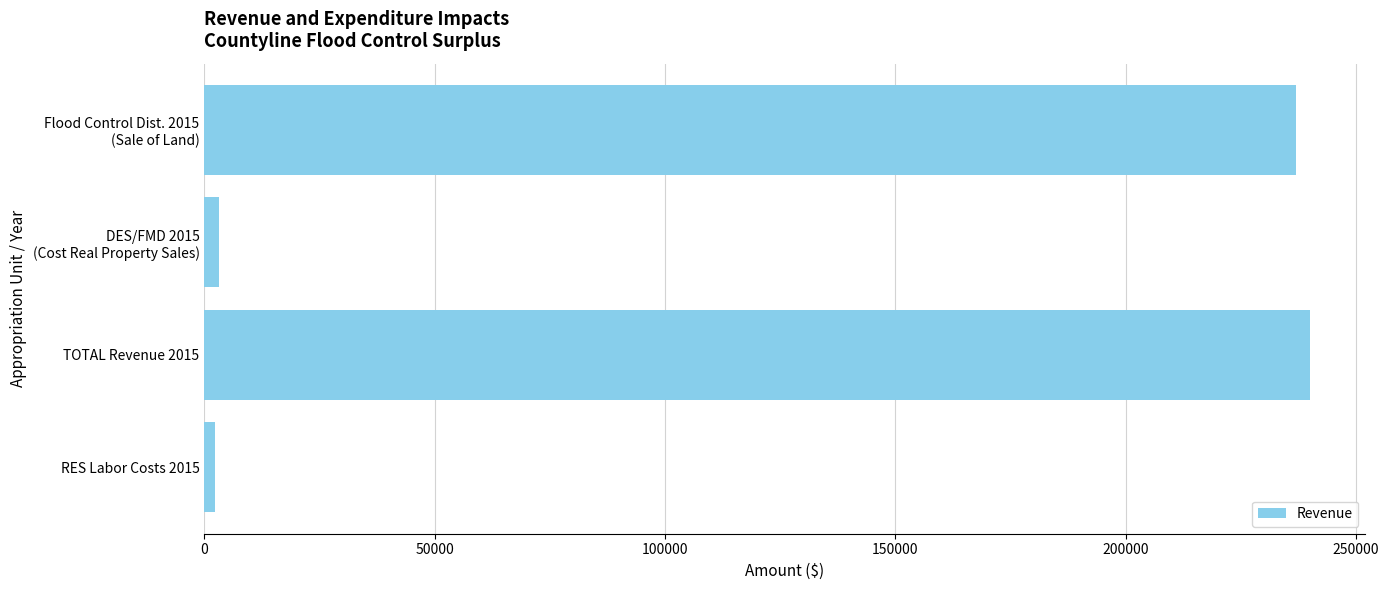

What is the sum of all values?

482400